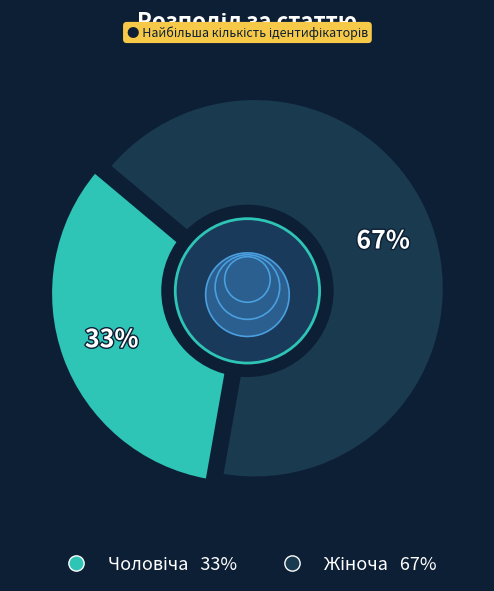

Is it true that Жіноча is 67% of the pie?

True